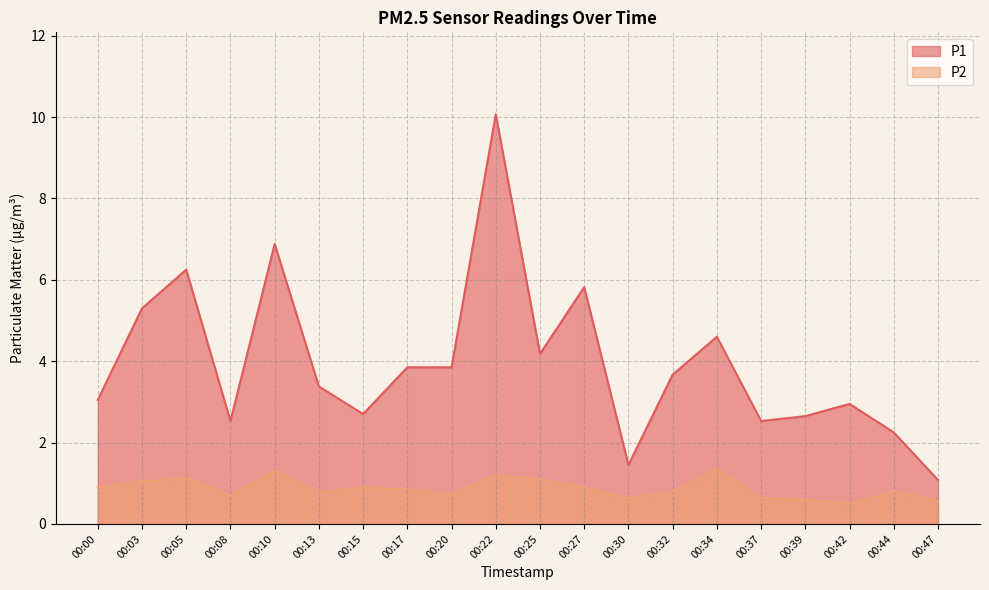

What is the maximum value shown in the chart?

10.1